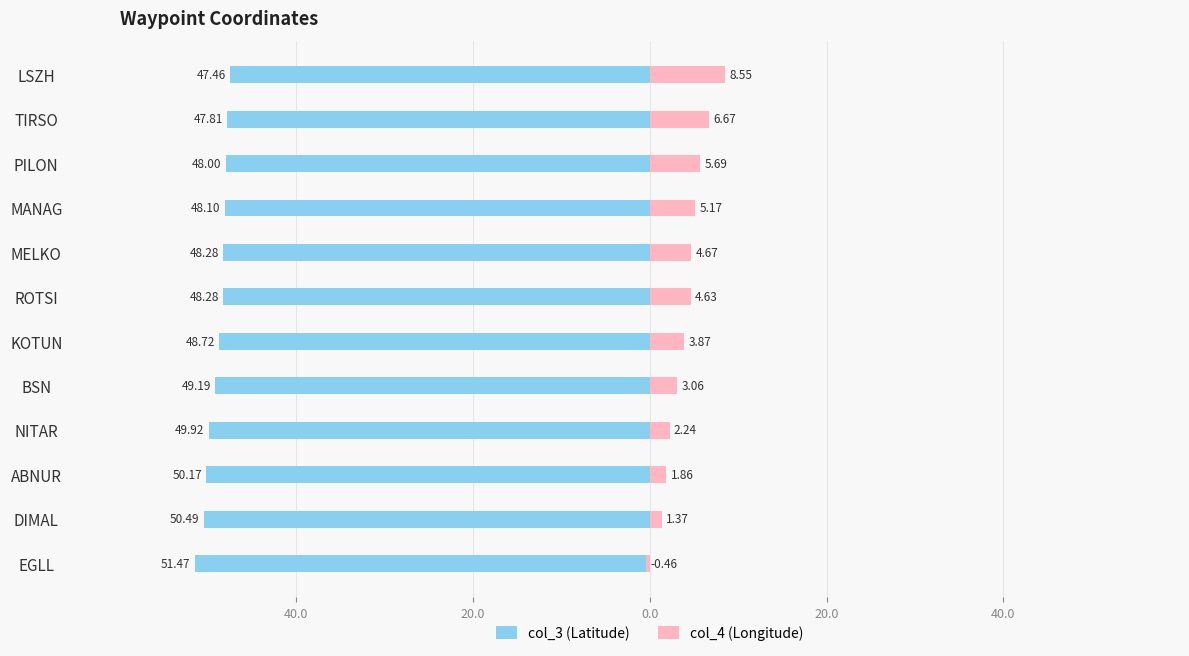

What is the value of the col_4 (Longitude) bar at the 11th from the left?

6.7